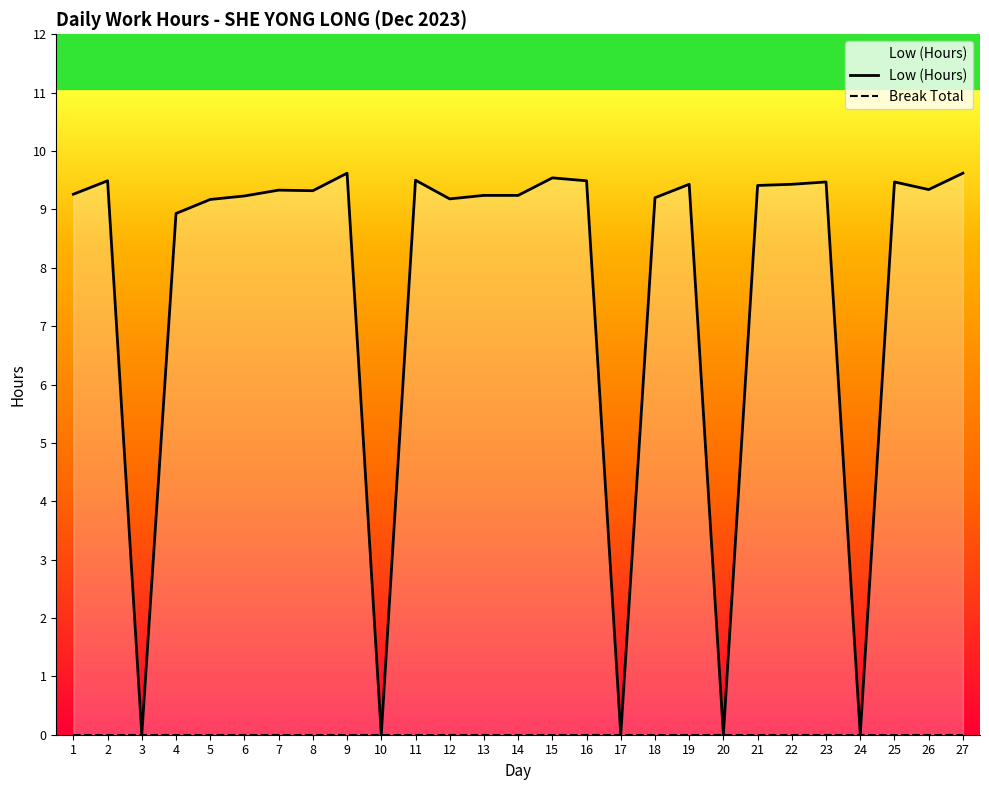

What is the value of the Low (Hours) point at the 25th from the left?

9.5